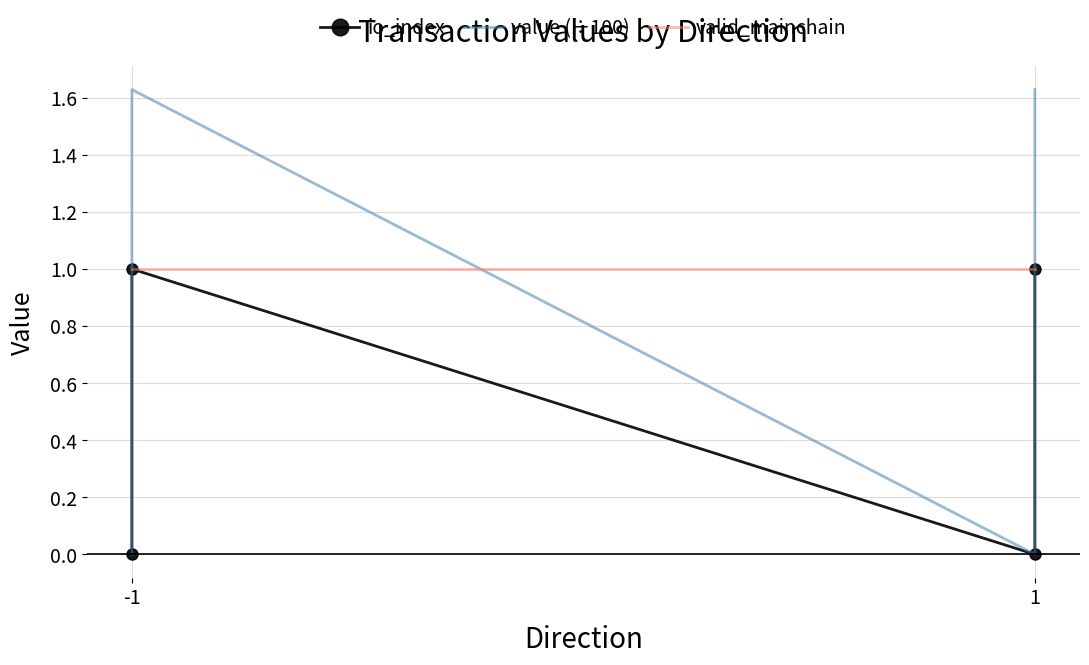

How many interior local peaks does the value (÷100) series have?

1